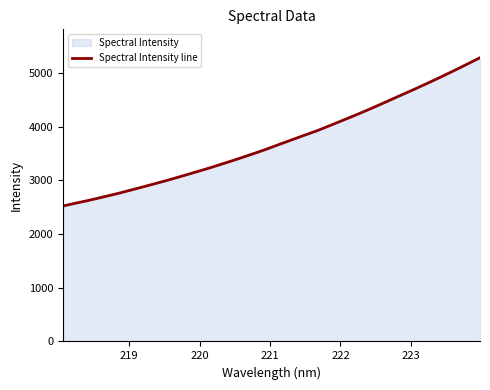

What is the sum of all values?

119028.8